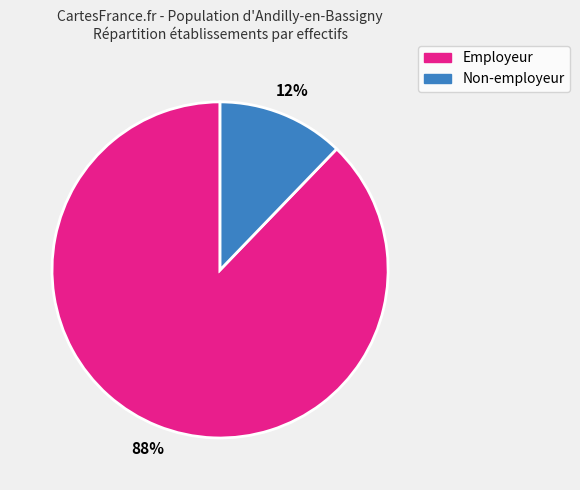

Count the number of slices in the pie.

2